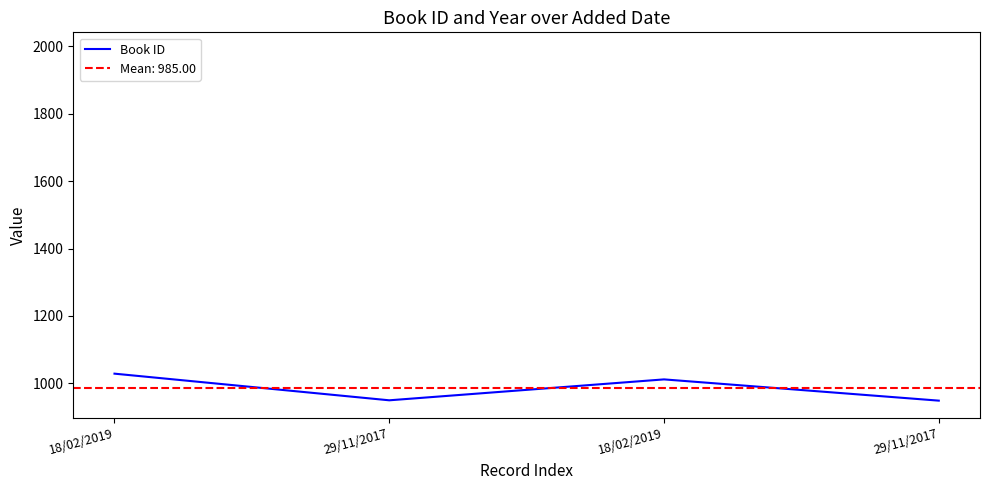

At how many categories does at least one series exceed 1333?

4